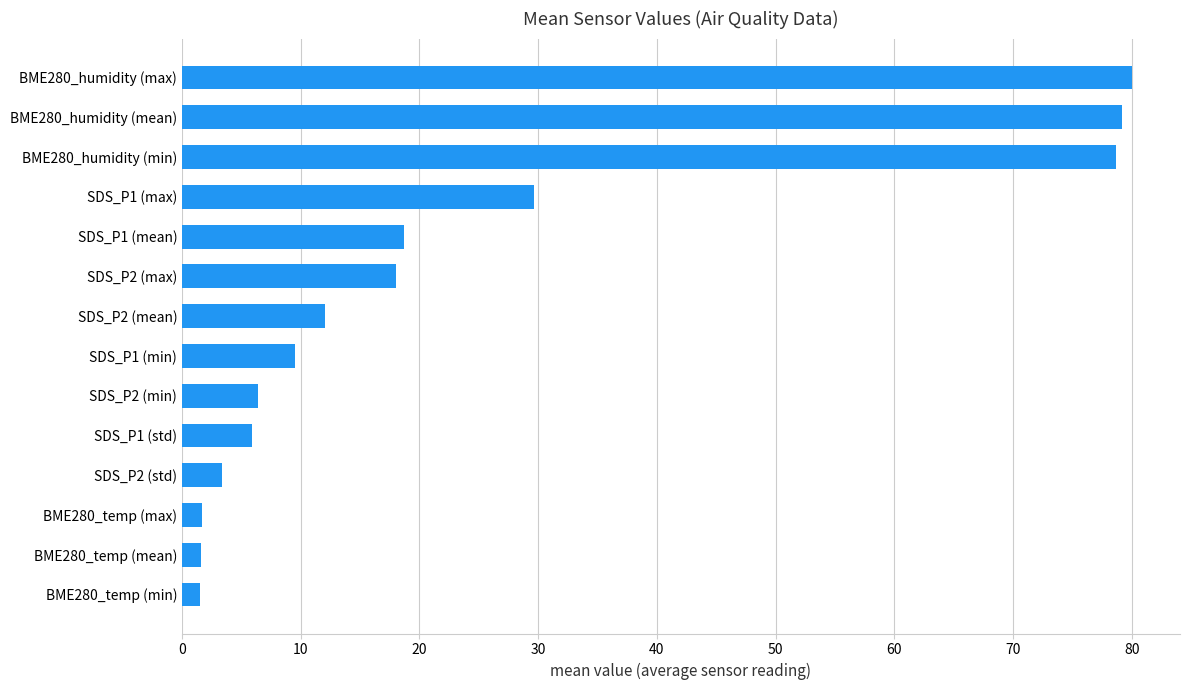

What is the maximum value shown in the chart?

80.1